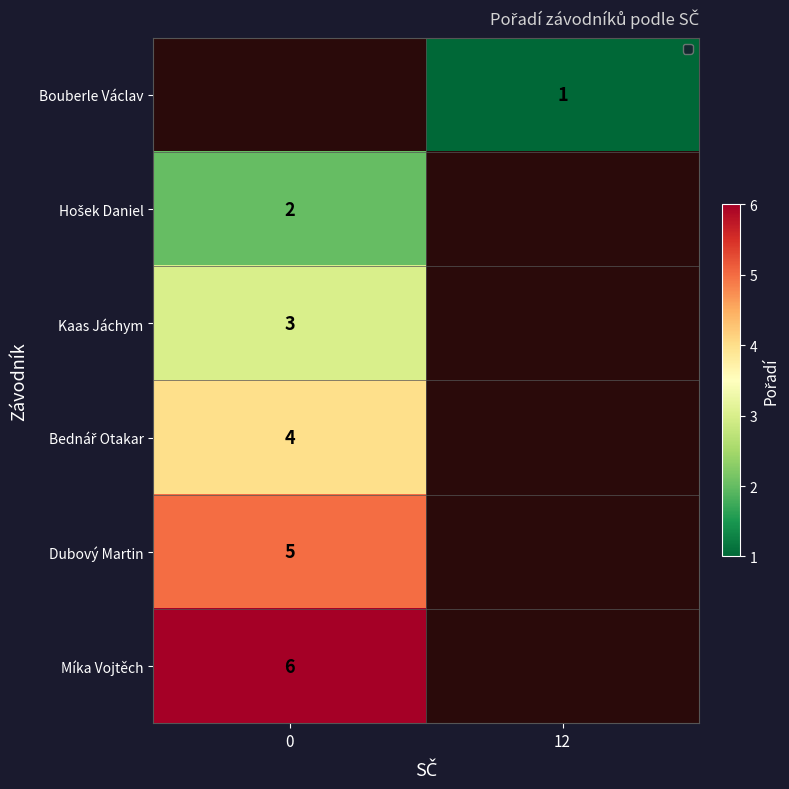

True or false: Kaas Jáchym has a value of 3 at 0.

True